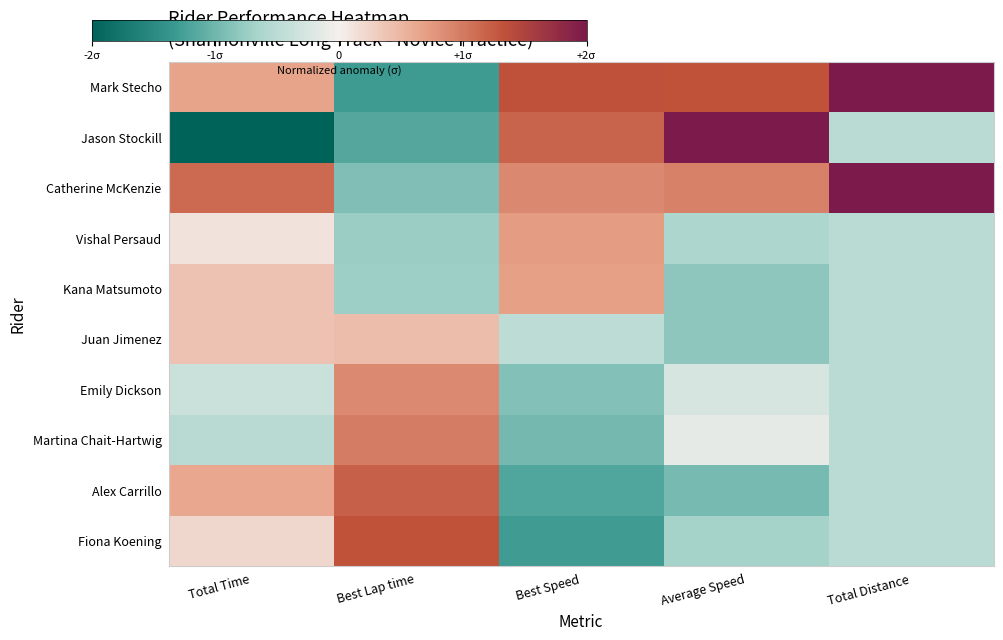

What is the maximum value shown in the chart?

2.0